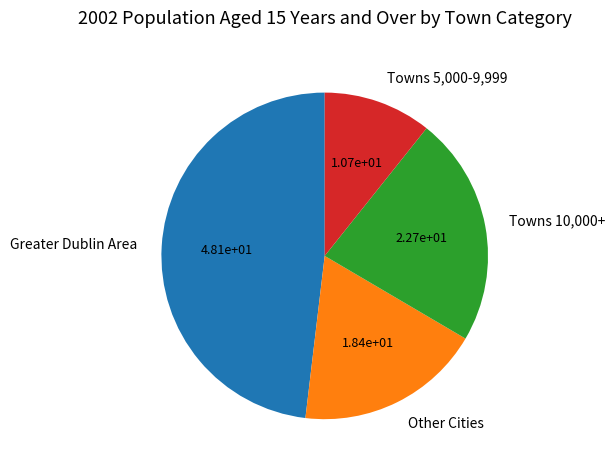

True or false: Other Cities accounts for 10% of the total.

False